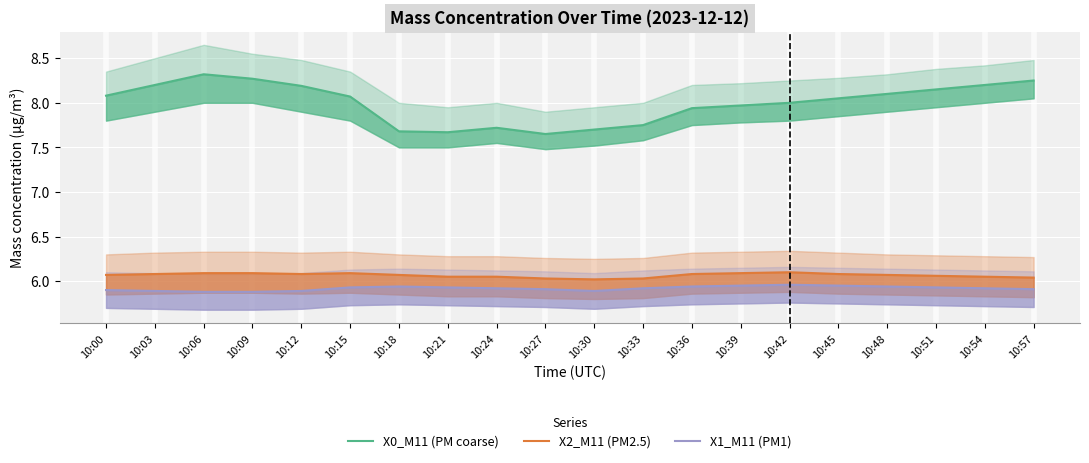

How many lines are shown in the chart?

3